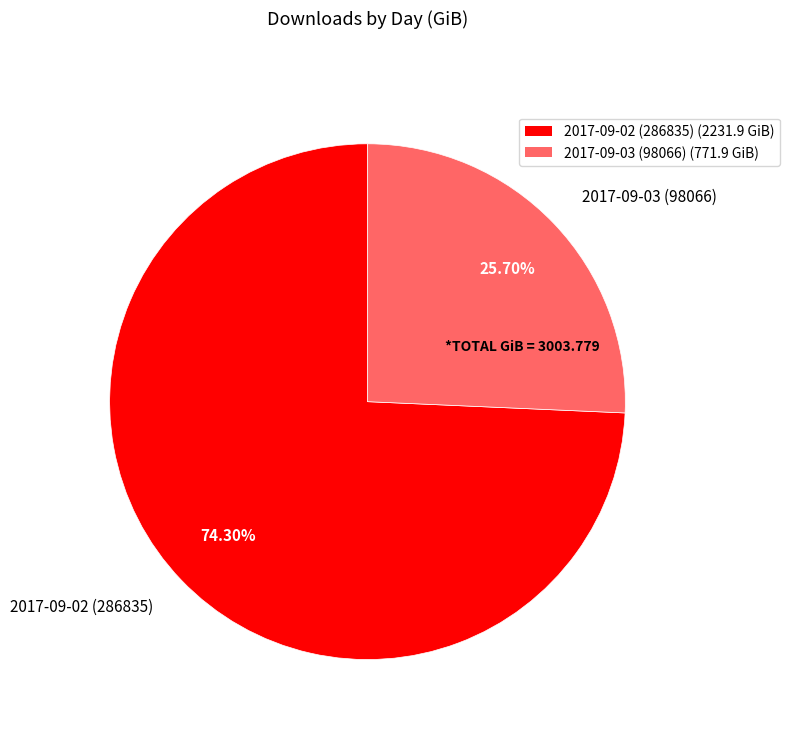

Which category has the biggest portion of the pie?

2017-09-02 (286835)